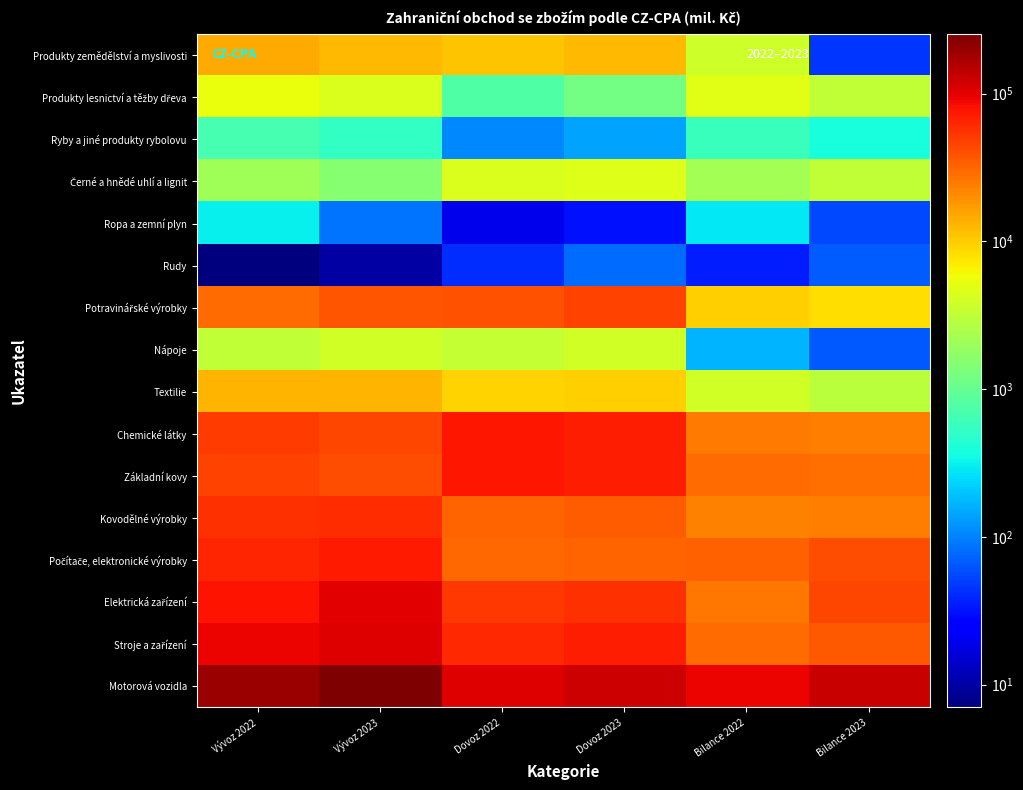

What is the total value across all series at Vývoz 2023?

747697